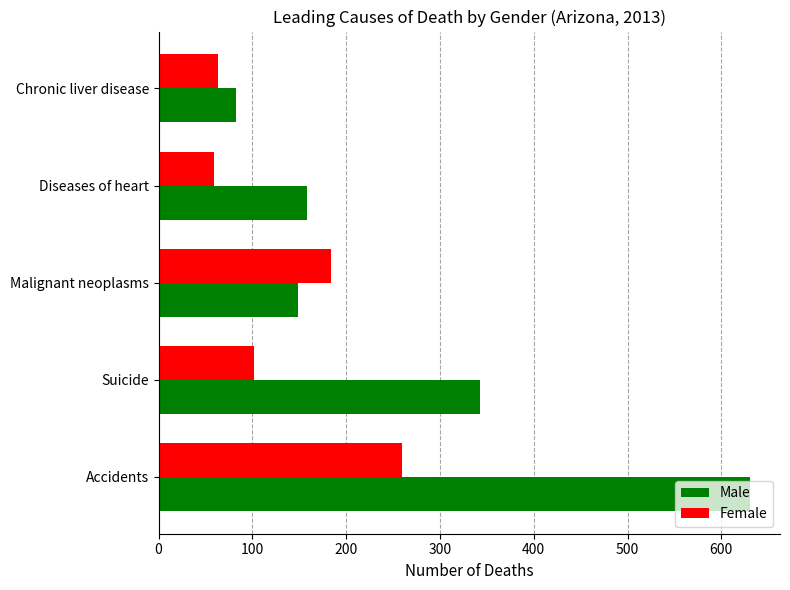

Which series has the largest range (max minus min)?

Male